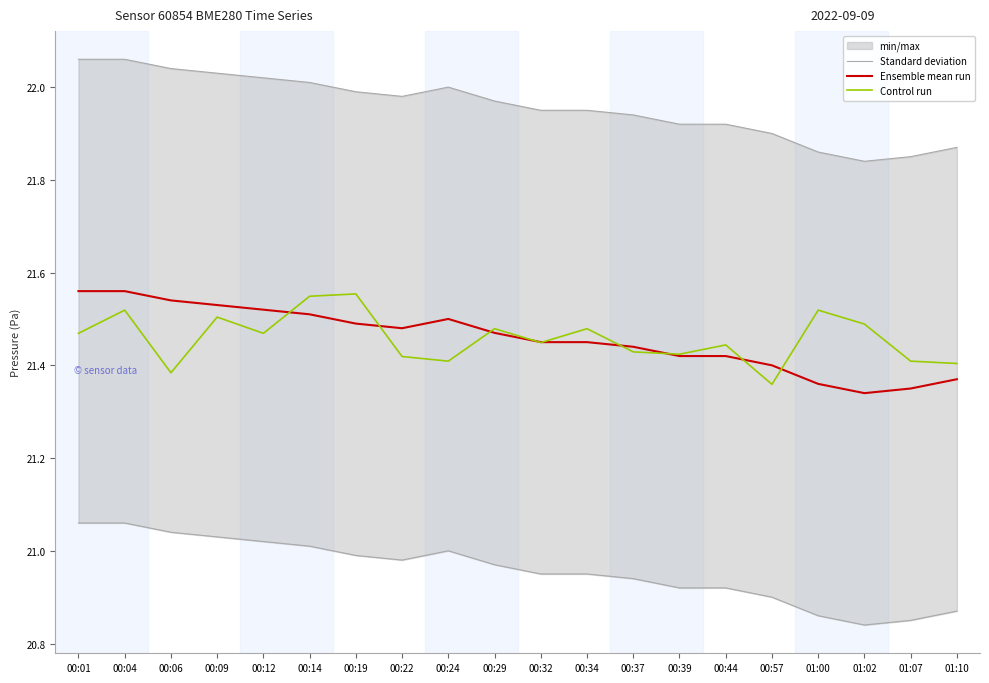

How many interior local valleys does the Ensemble mean run series have?

2